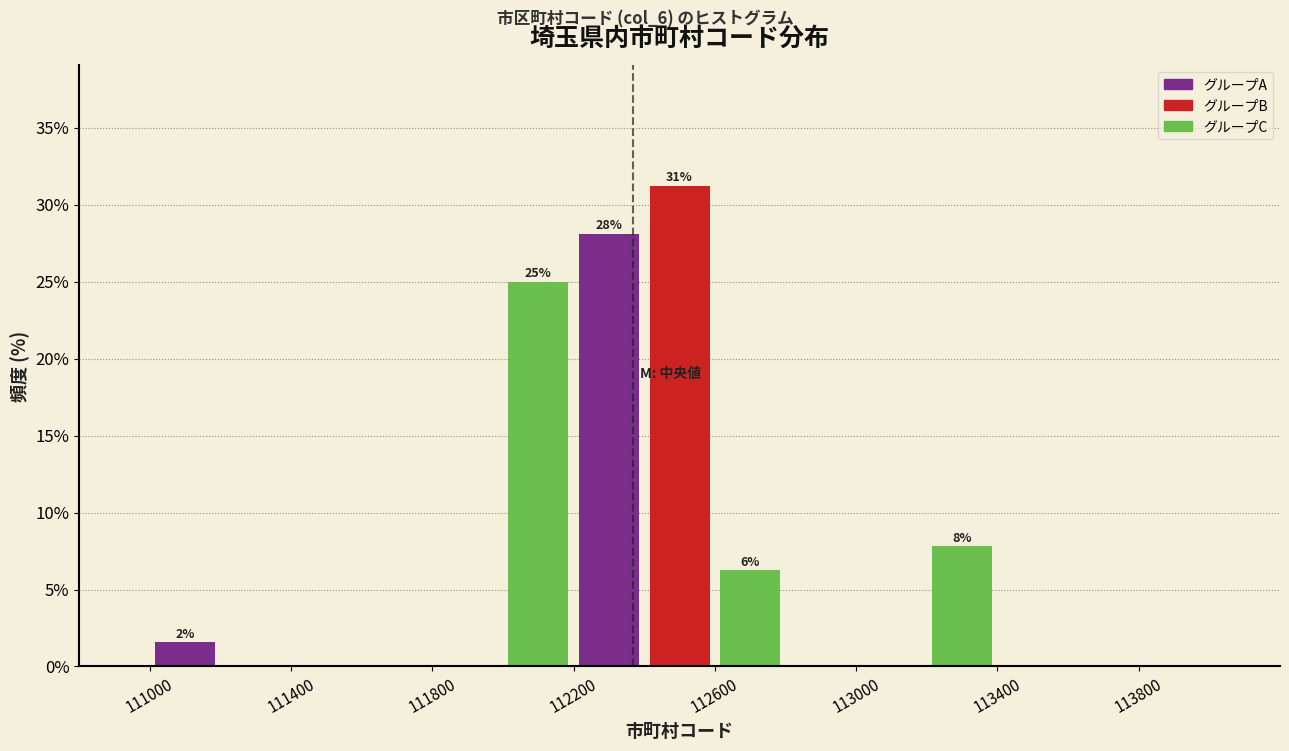

Which range on the x-axis has the tallest bar?

112400 to 112600